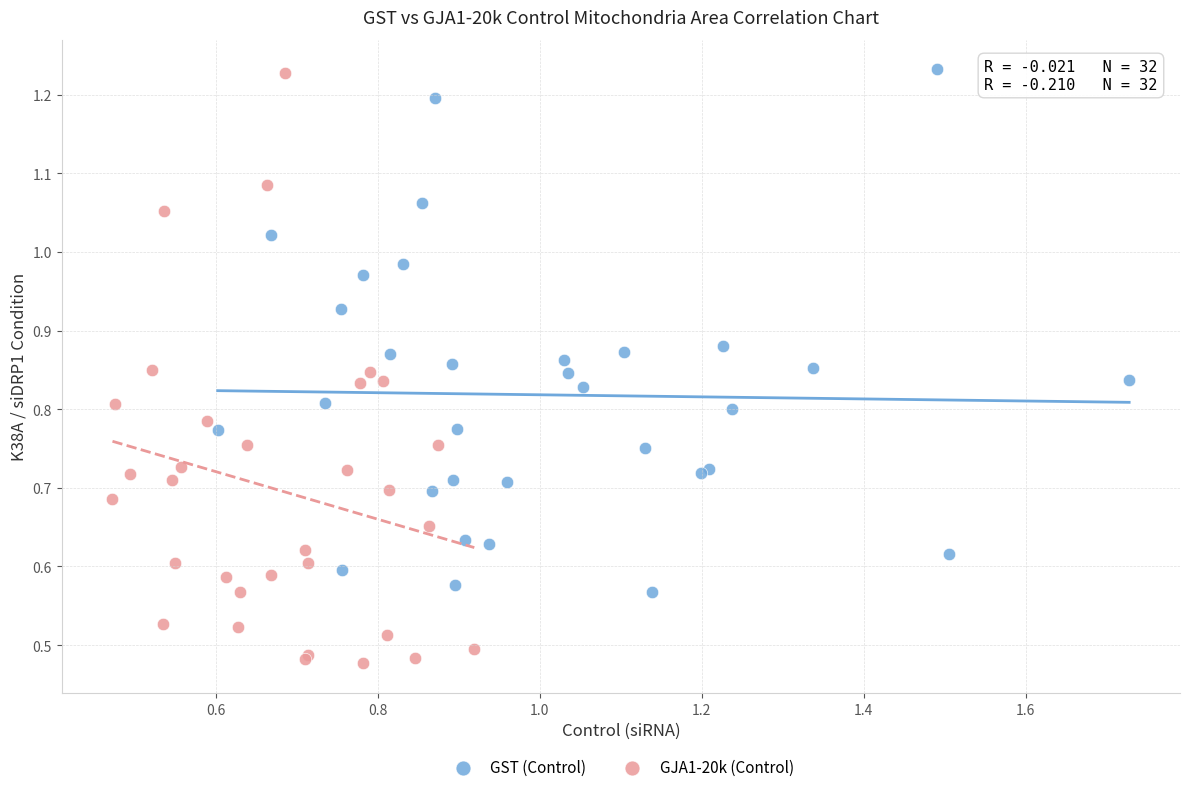

Which series contains the lowest Y value?

GJA1-20k (Control)